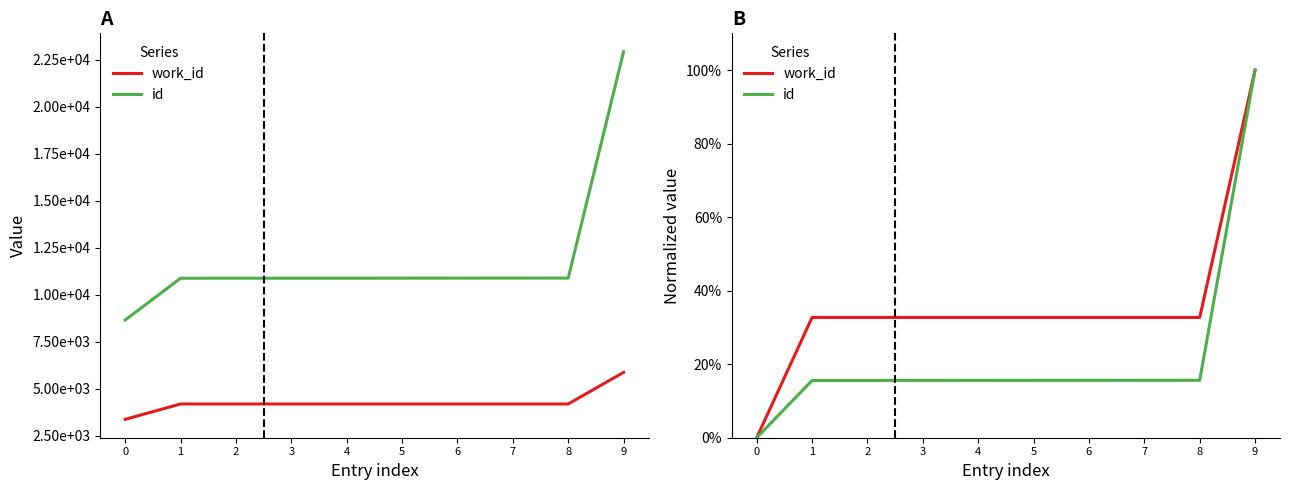

How many data points in work_id are less than 32?

1